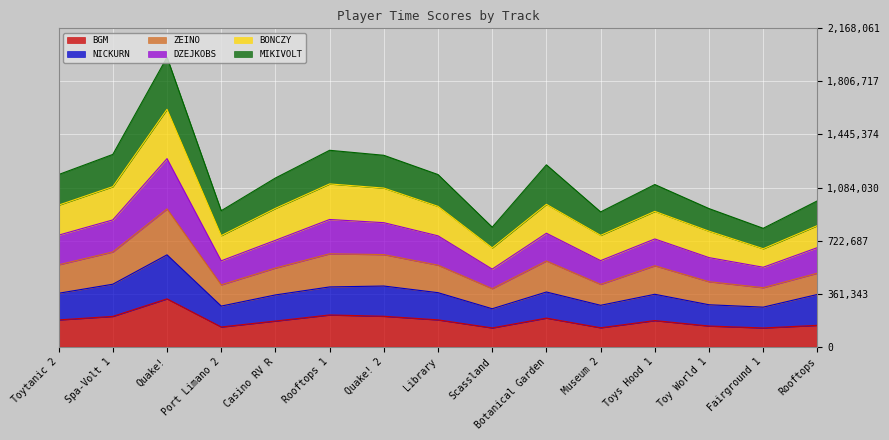

What is the label of the 7th point from the left?

Quake! 2